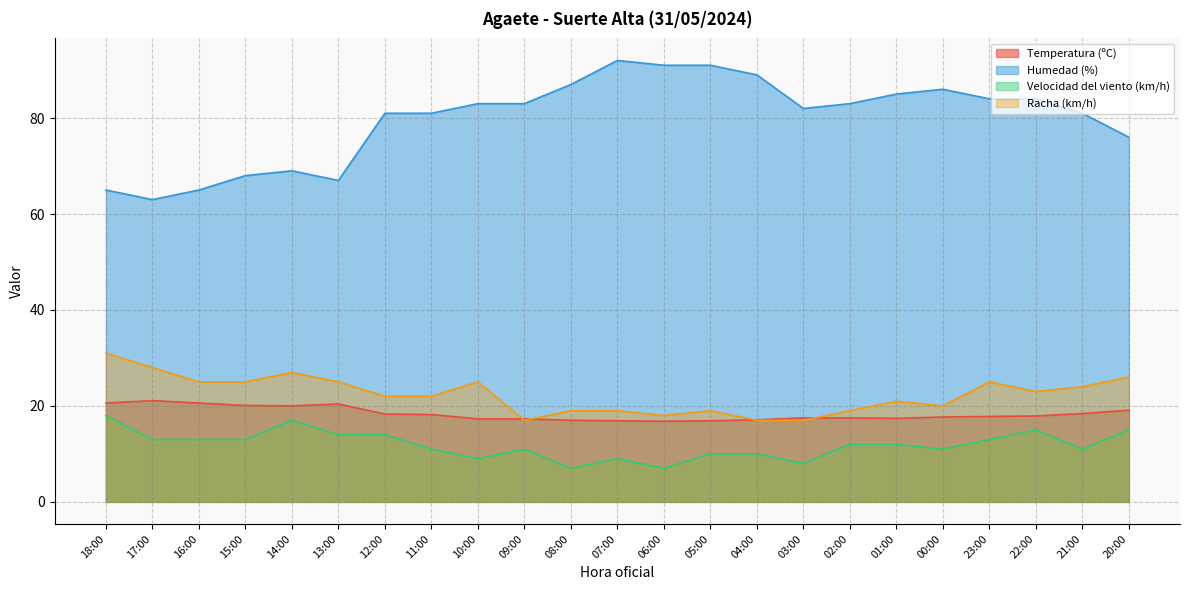

How many intersections are there between Temperatura (ºC) and Racha (km/h)?

4